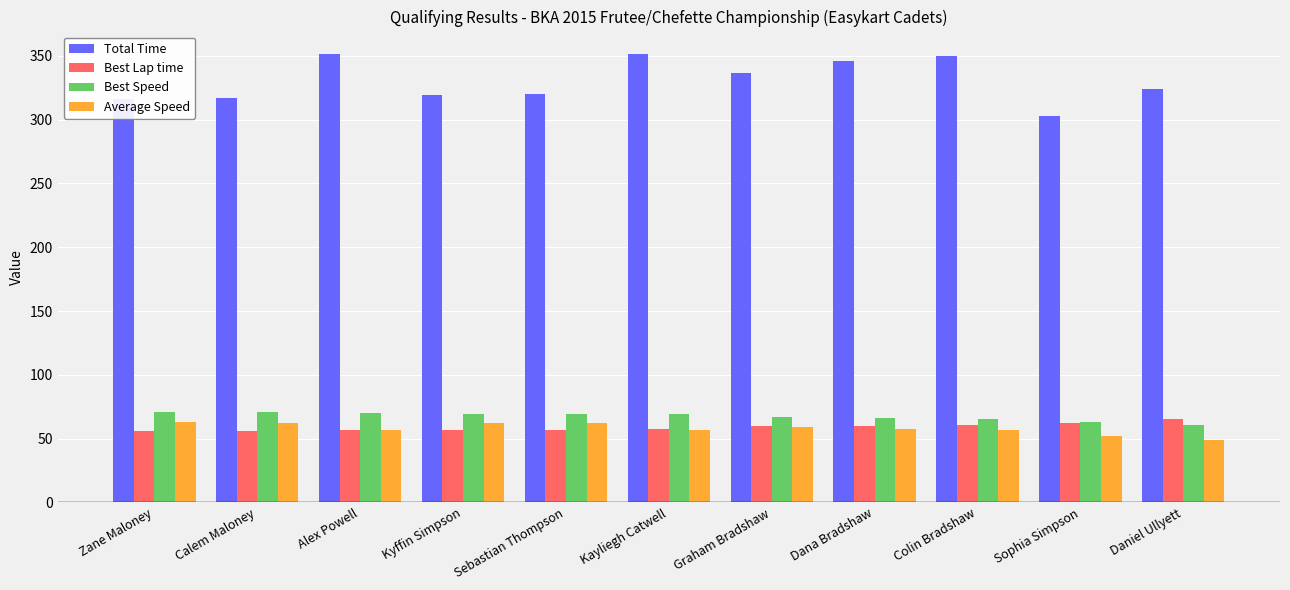

What is the difference between the highest and lowest values at Sebastian Thompson?

263.0